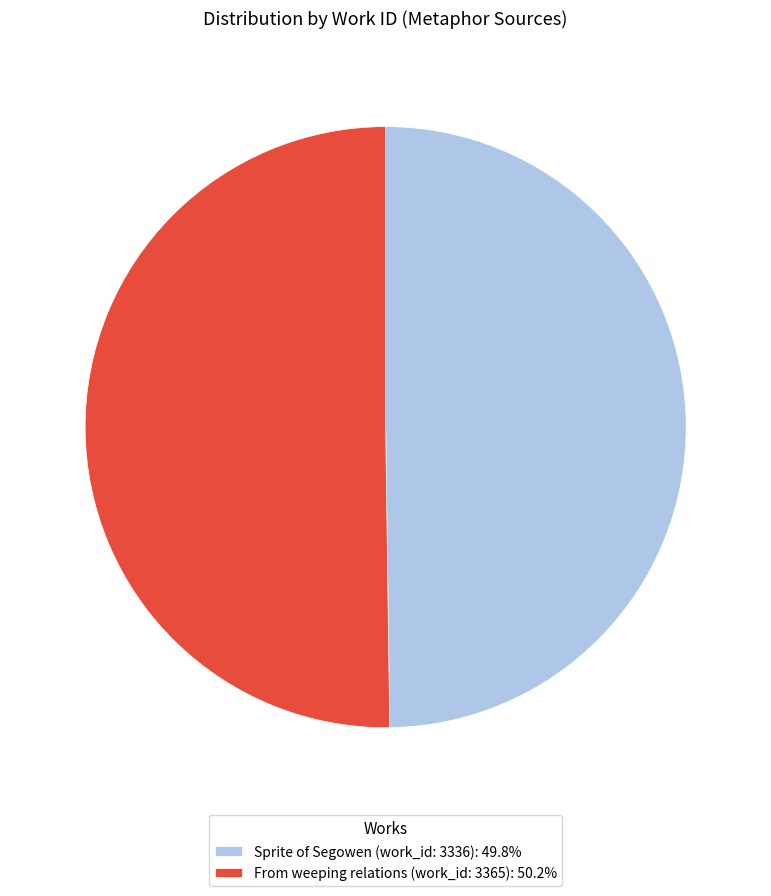

The From weeping relations (work_id: 3365) slice represents 50% of the pie. True or false?

True